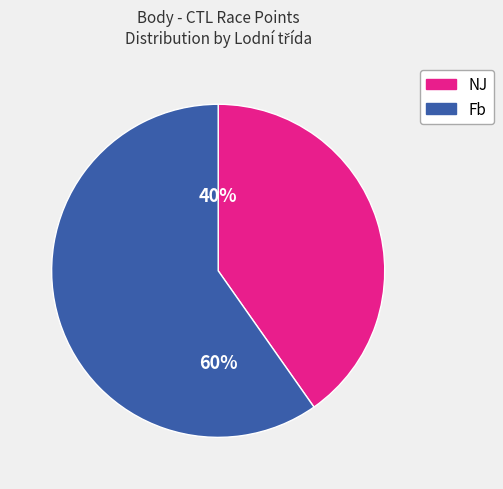

To the nearest percent, what is the difference between the largest and smallest slice percentages?

20%